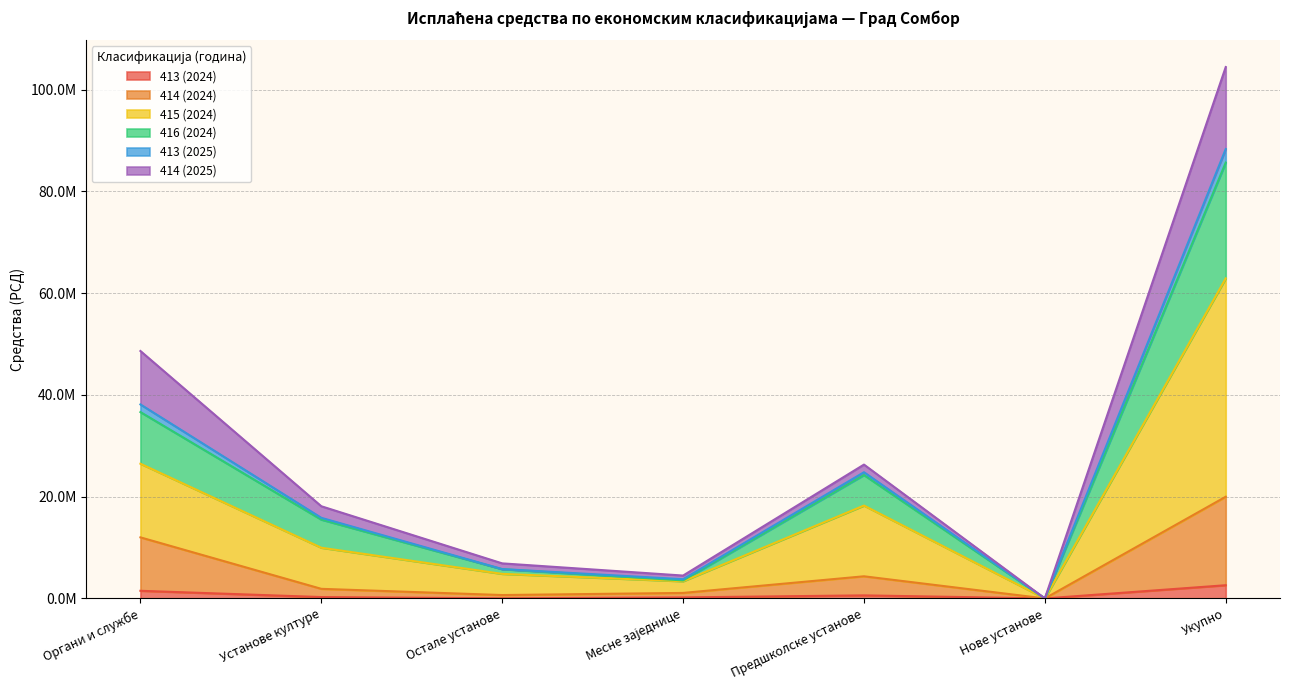

The 413 (2024) series shows 204000 at Месне заједнице. True or false?

True